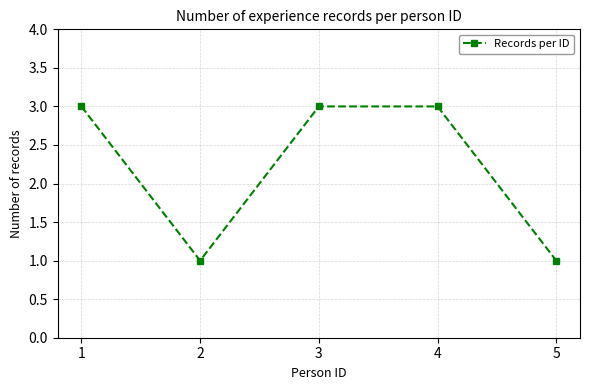

Which has a higher value, 5 or 1?

1